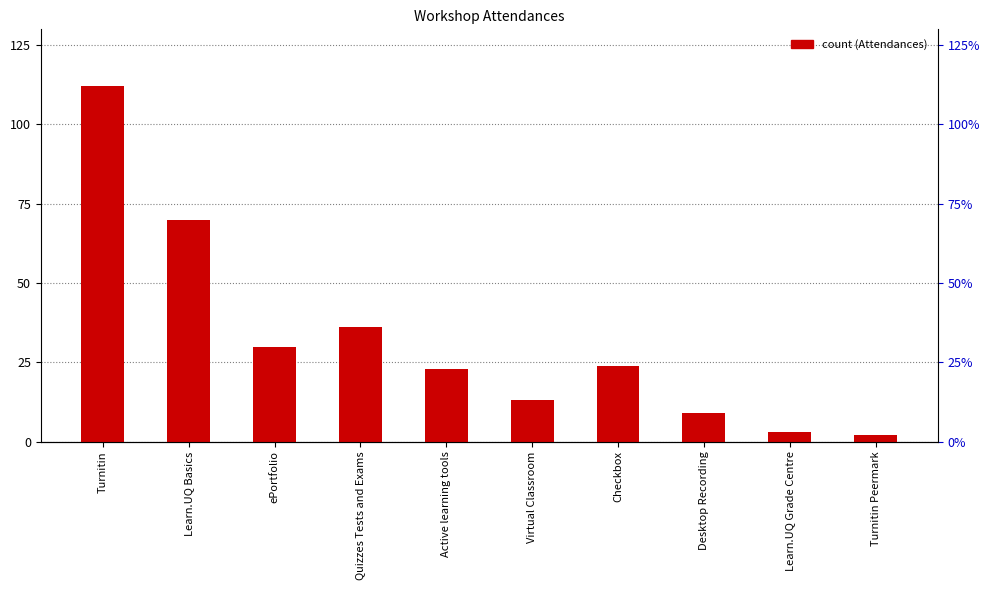

List the labels in order of value, largest first.

Turnitin, Learn.UQ Basics, Quizzes Tests and Exams, ePortfolio, Checkbox, Active learning tools, Virtual Classroom, Desktop Recording, Learn.UQ Grade Centre, Turnitin Peermark